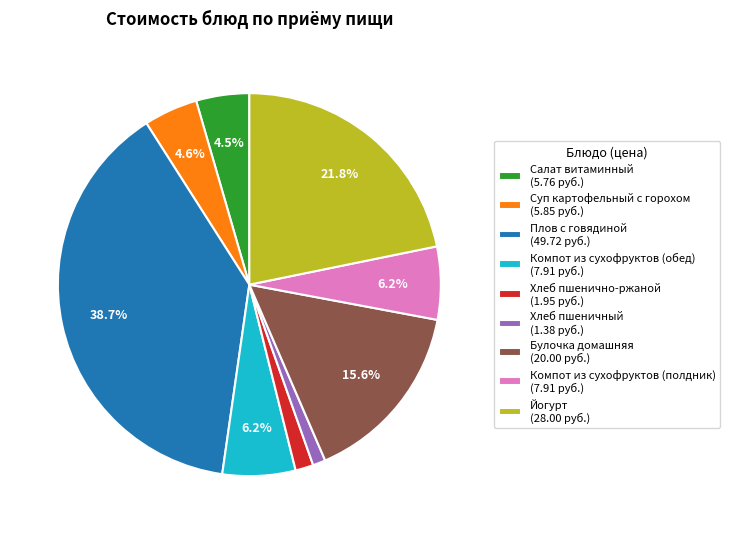

How many slices are in this pie chart?

9